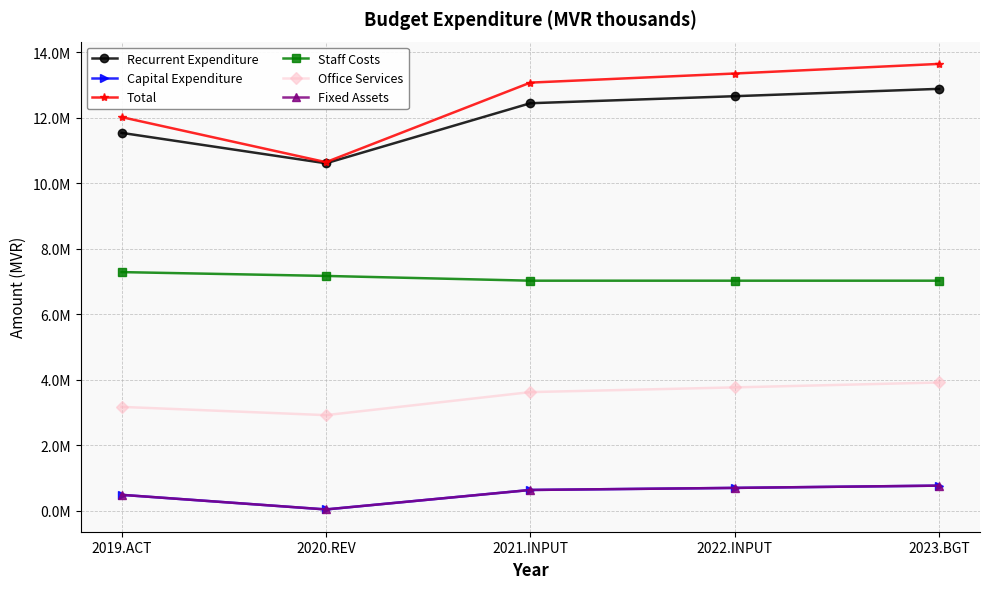

What is the difference between the maximum and second lowest values in the Staff Costs series?

262068